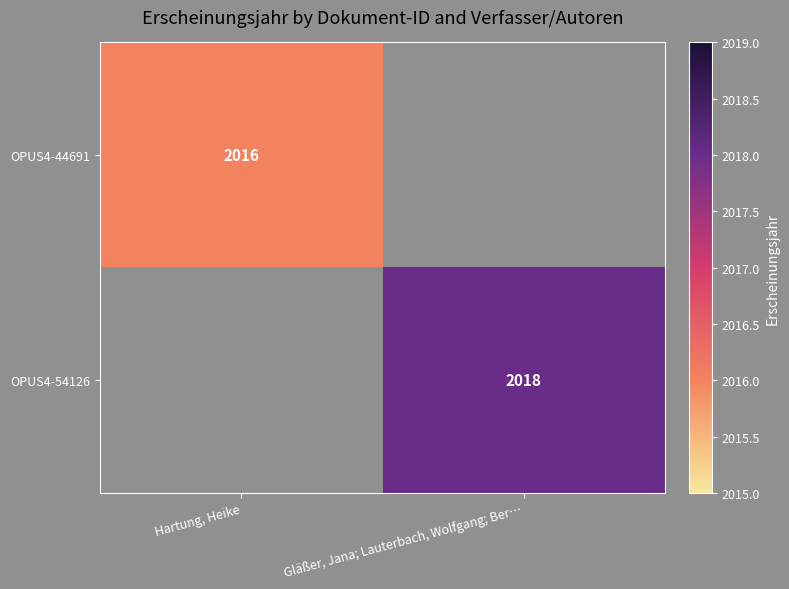

Is the value of OPUS4-44691 at Hartung, Heike greater than the value of OPUS4-54126 at Gläßer, Jana; Lauterbach, Wolfgang; Ber…?

No